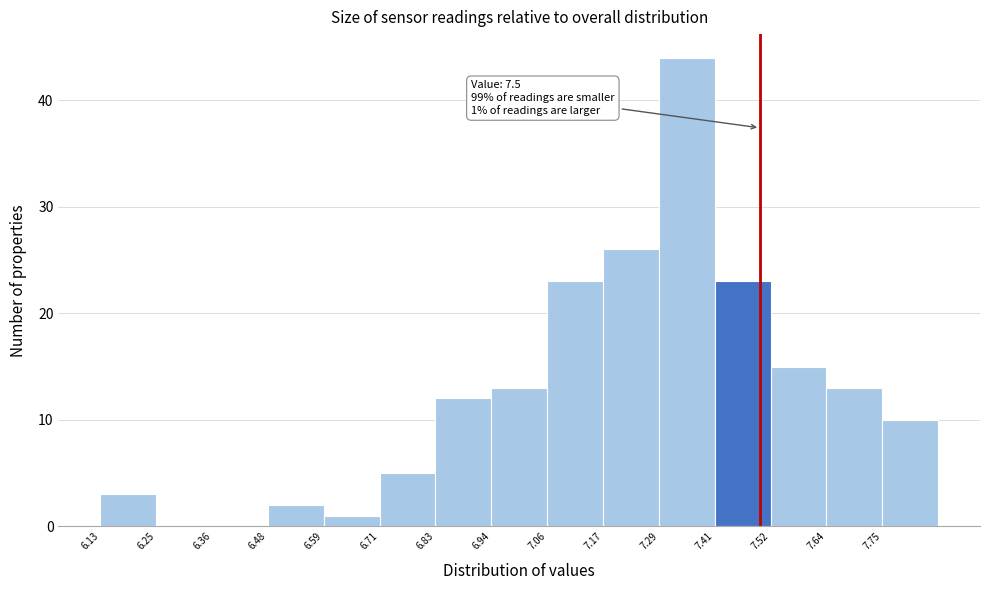

Over which range of the x-axis is the bar tallest?

7.290 to 7.406